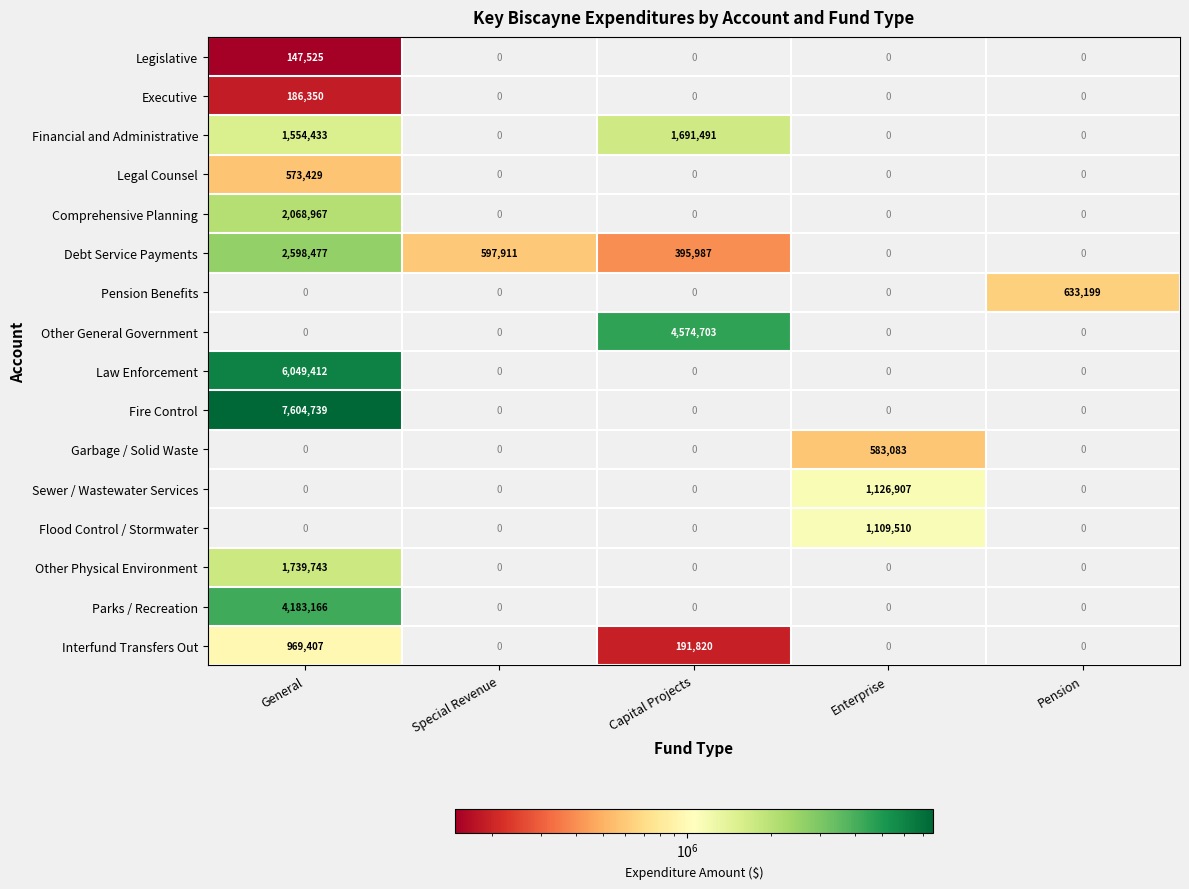

The Garbage / Solid Waste series shows 583083 at Enterprise. True or false?

True